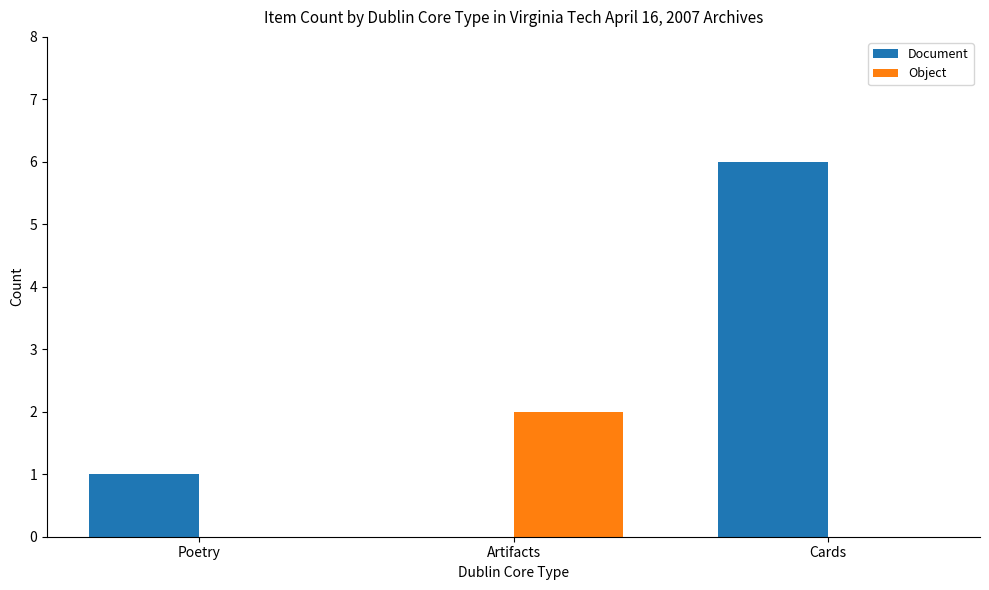

At which label does Document reach its peak?

Cards